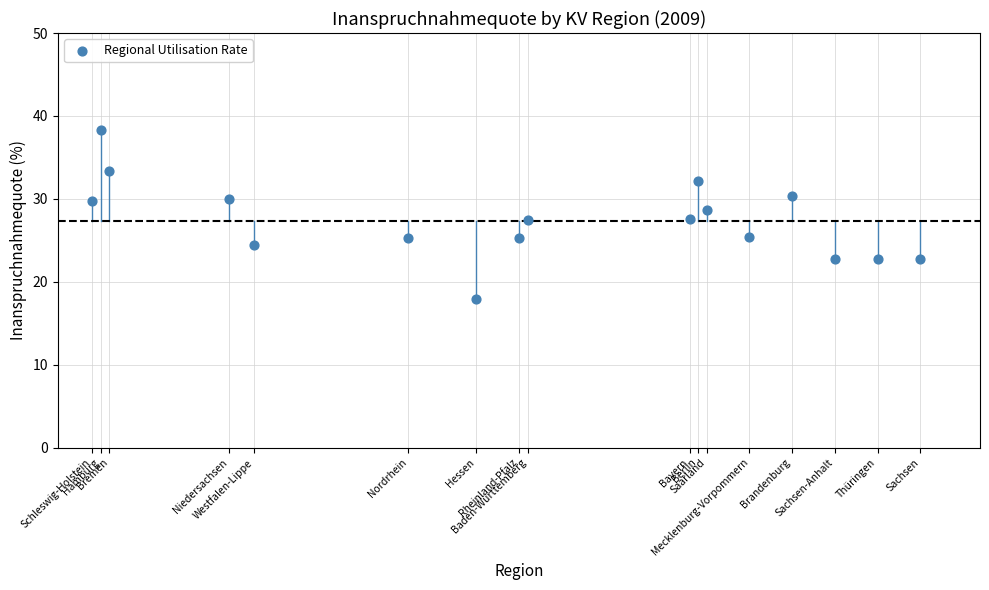

What is the range of Y values (max minus min)?

20.4